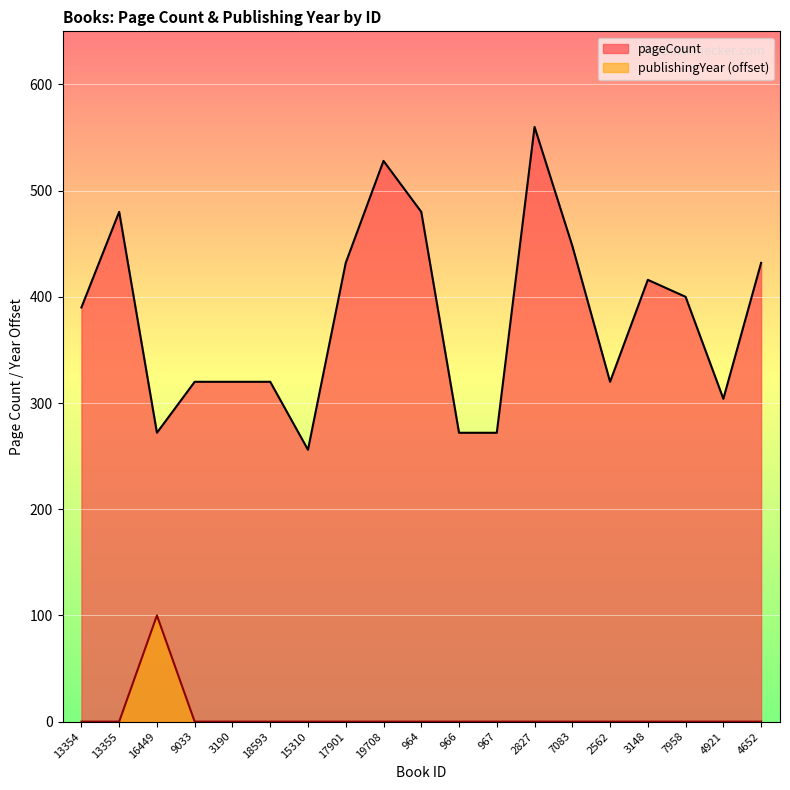

How many distinct data groups are displayed?

2